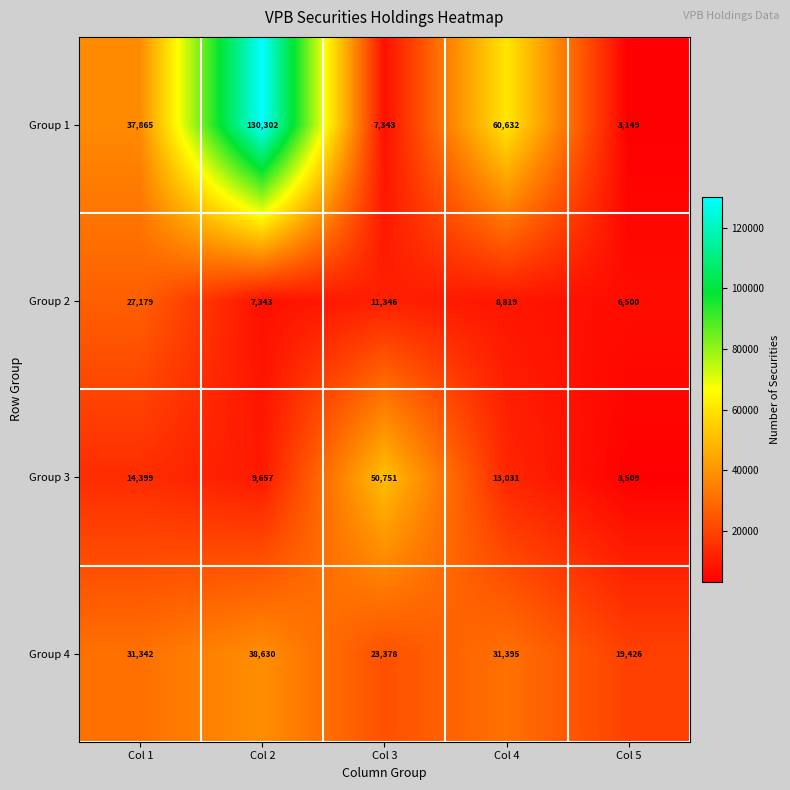

List the labels in order of Group 2 value, smallest first.

Col 5, Col 2, Col 4, Col 3, Col 1